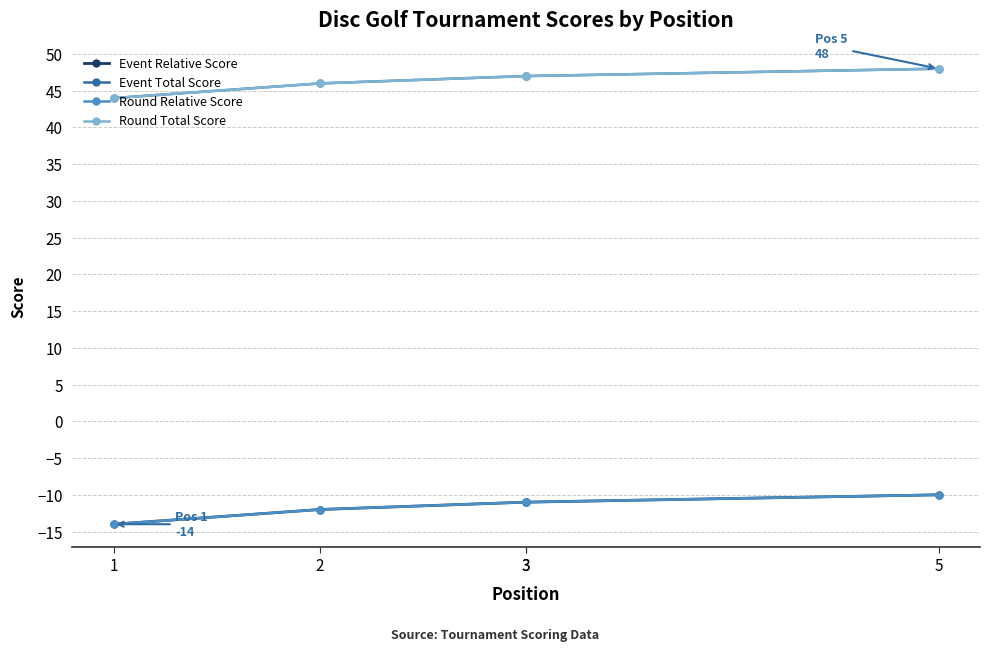

True or false: Round Total Score and Round Relative Score intersect in this chart.

False